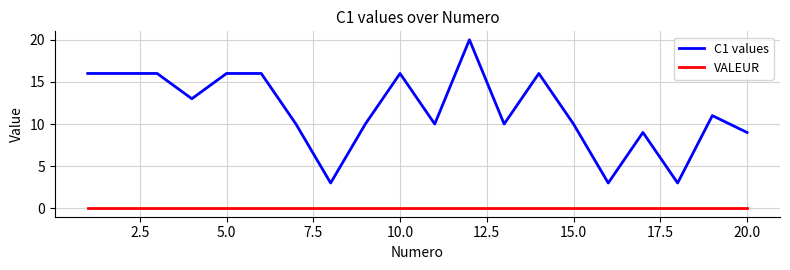

True or false: VALEUR and C1 values intersect in this chart.

False